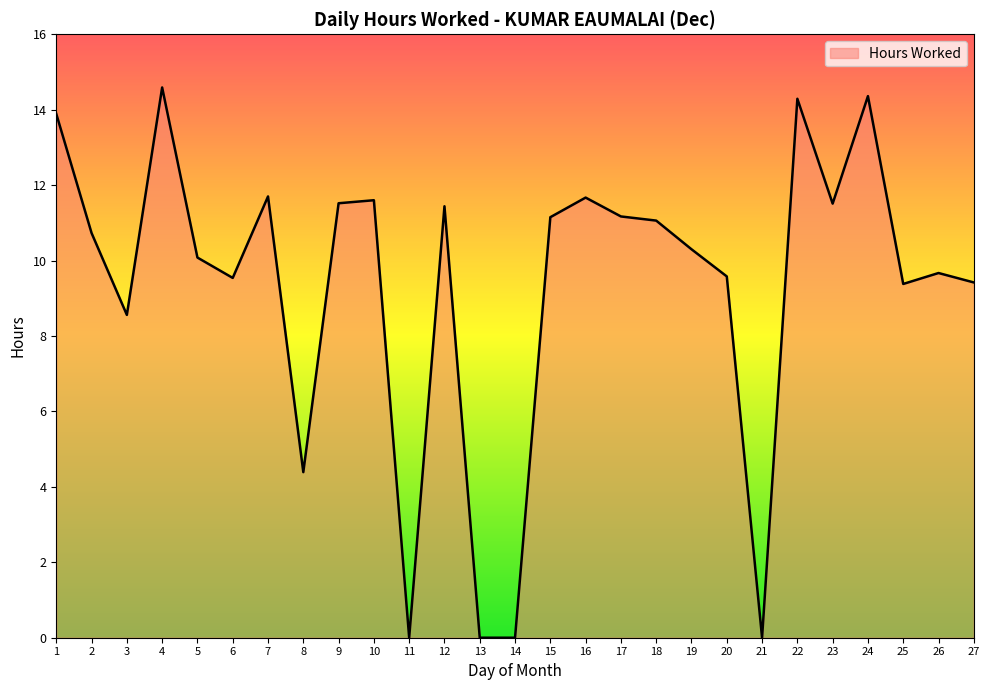

What is the sum of all values?

251.6